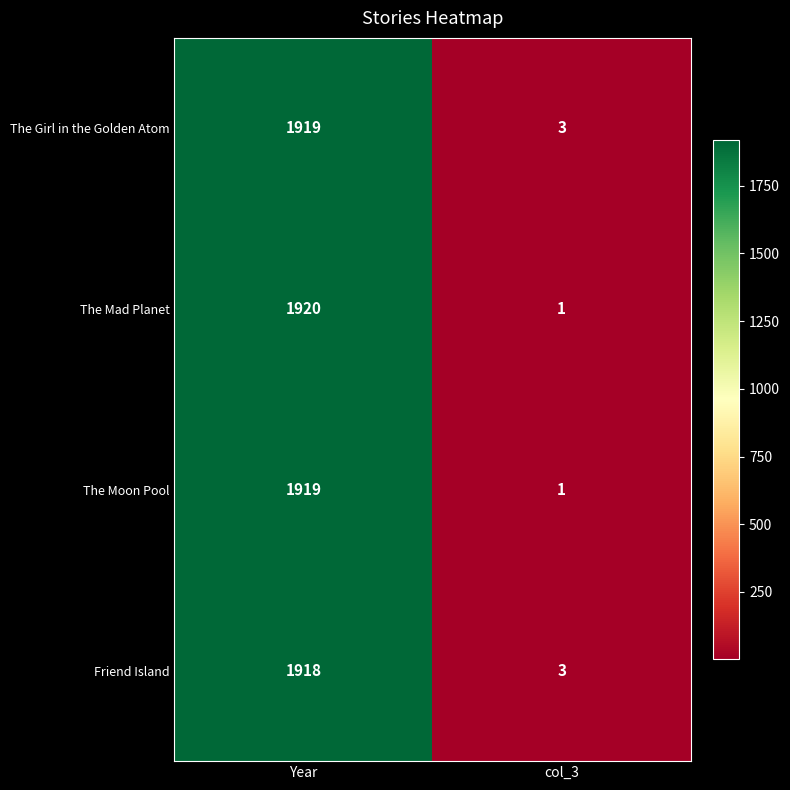

Which label corresponds to the smallest value in the chart?

col_3